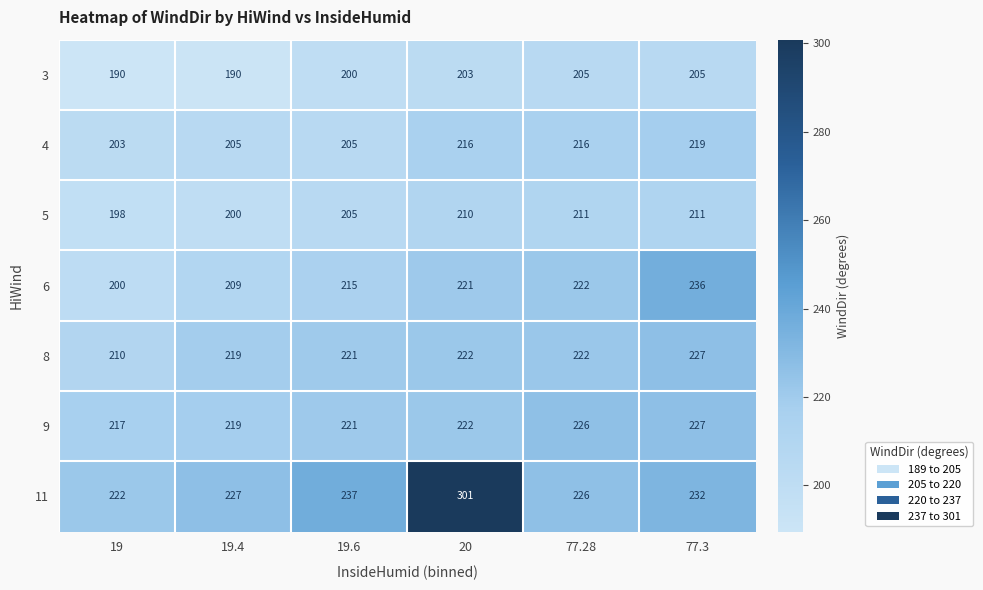

Which series changed the most between 20 and 77.28?

11